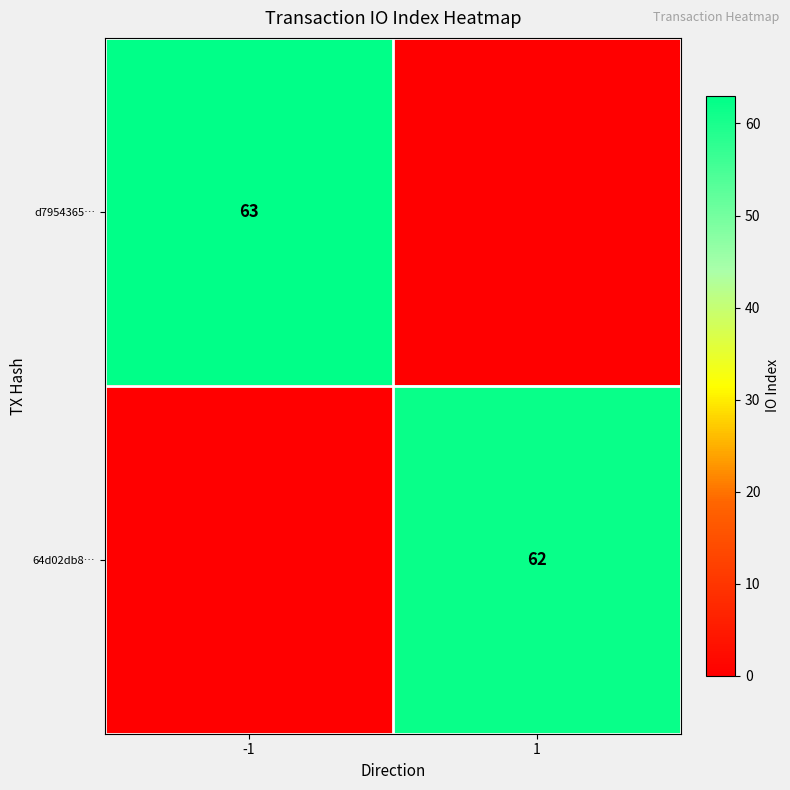

Is it true that d7954365… equals 63 at -1?

True